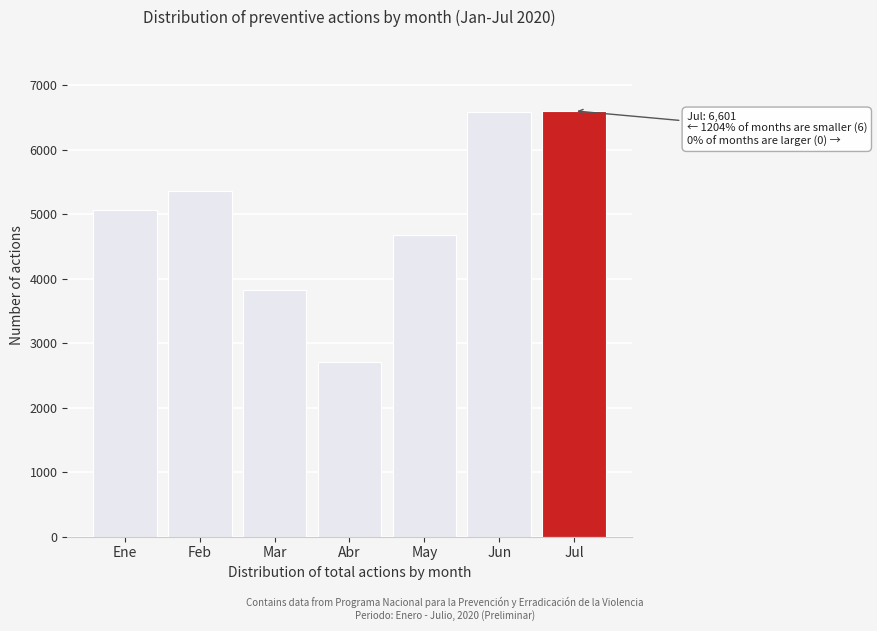

What is the average value?

4972